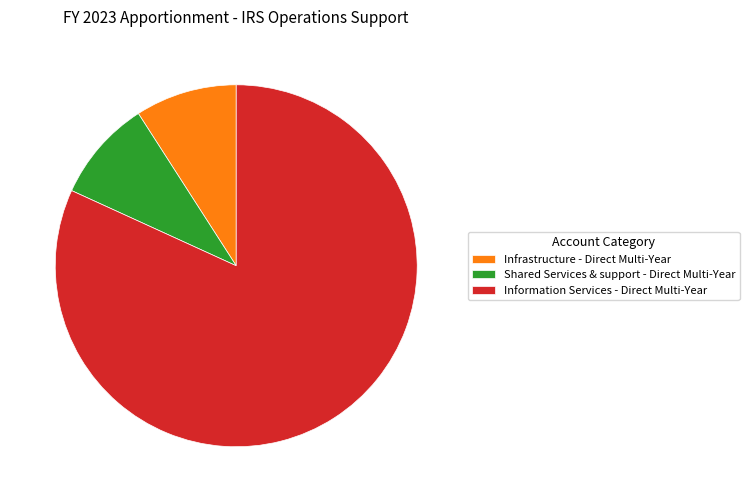

Between Shared Services & support - Direct Multi-Year and Information Services - Direct Multi-Year, which is larger?

Information Services - Direct Multi-Year